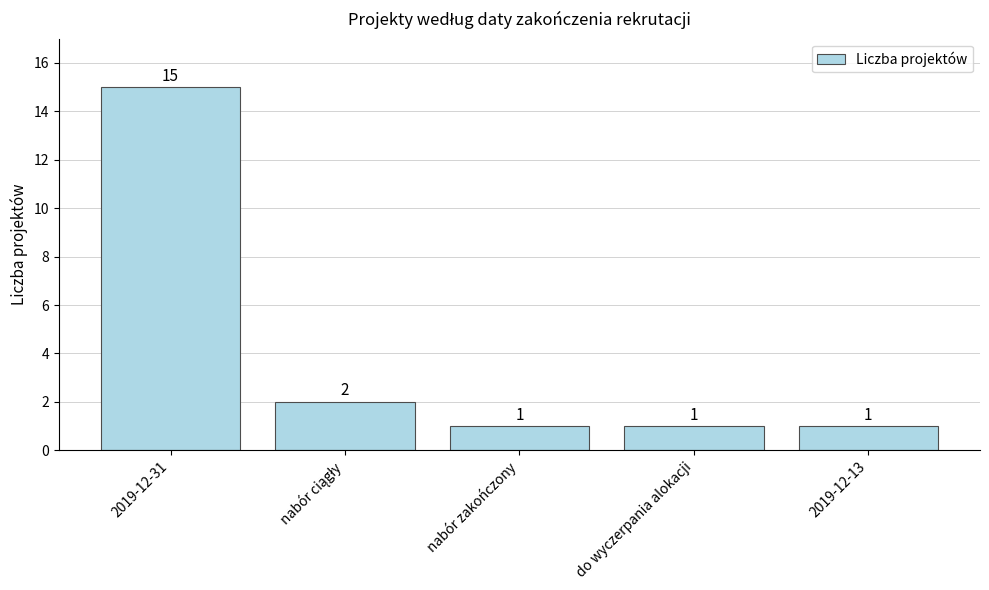

Reading left to right, extract all data points from this chart.

15	2	1	1	1